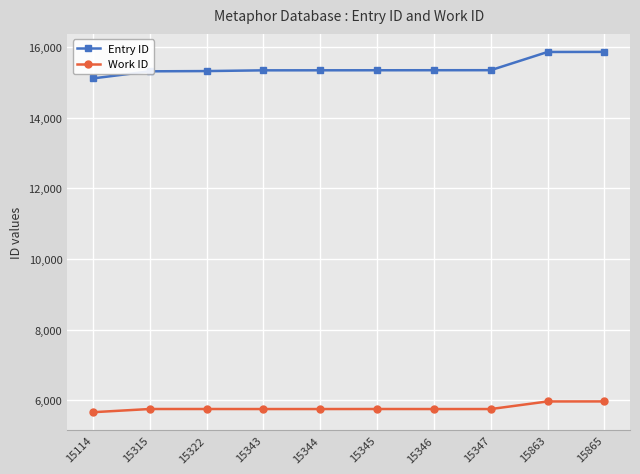

Rank the series at 15345 from highest to lowest value.

Entry ID, Work ID